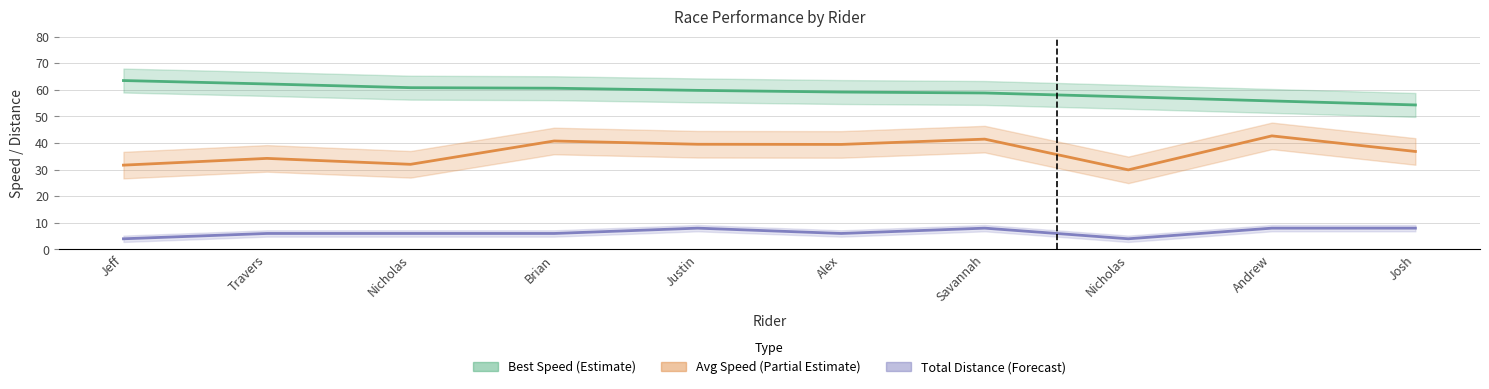

What is the approximate value of Total Distance (Forecast) at Nicholas?

6.0